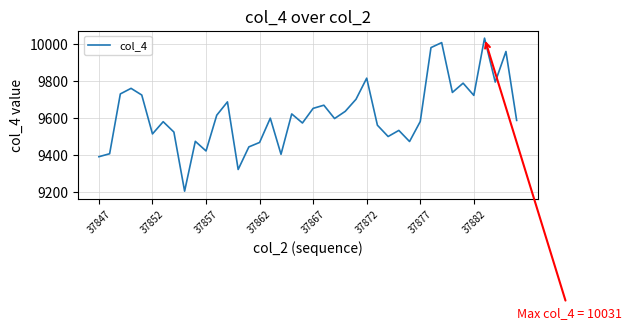

What is the greatest value displayed?

10031